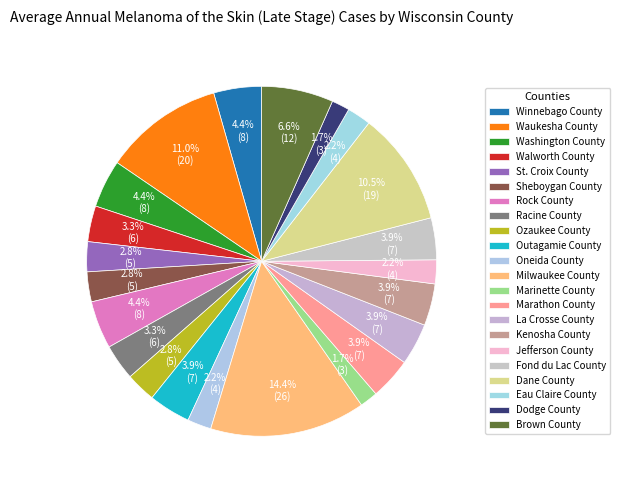

What percentage is the Walworth County slice, to the nearest percent?

3%